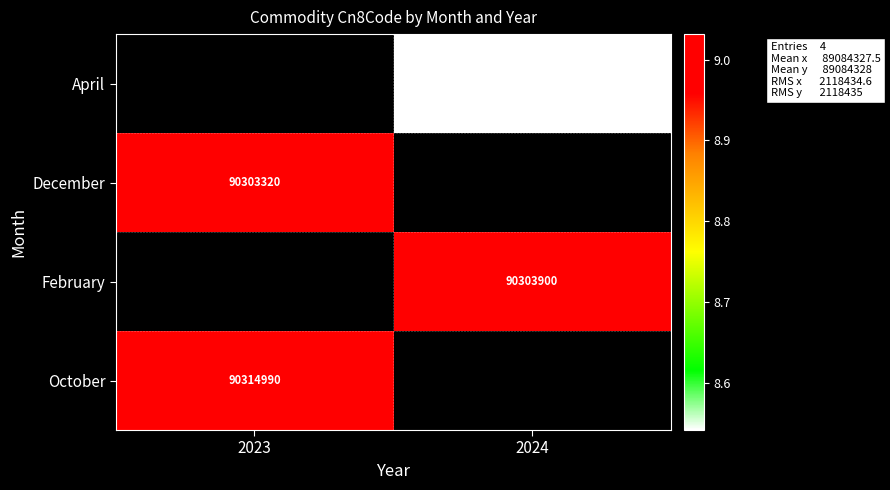

The value of December at 2023 is 30367010.3. True or false?

False